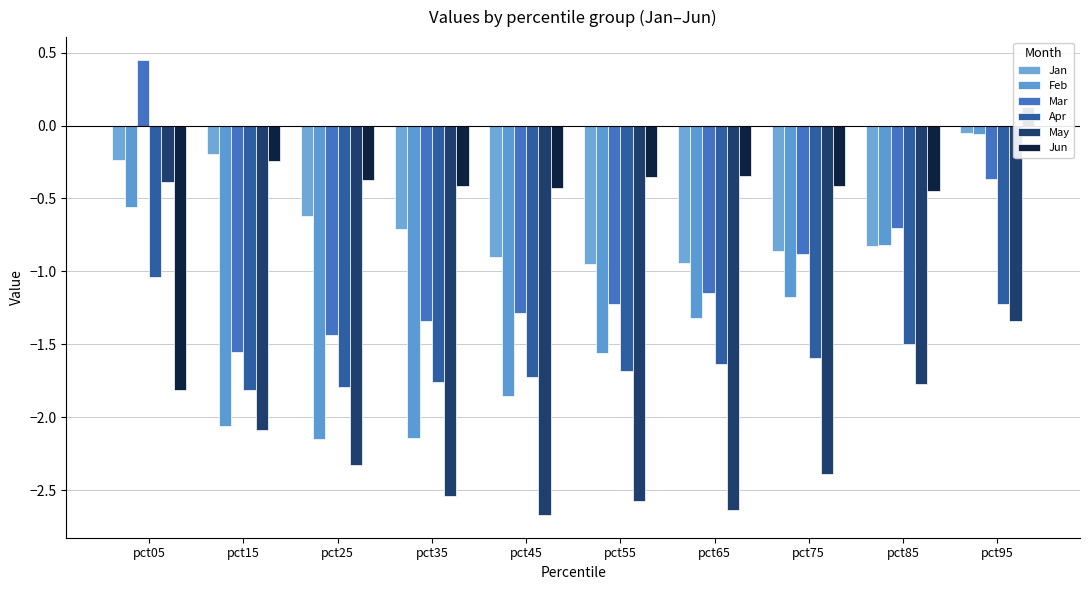

How many values in the May series are below -2?

7